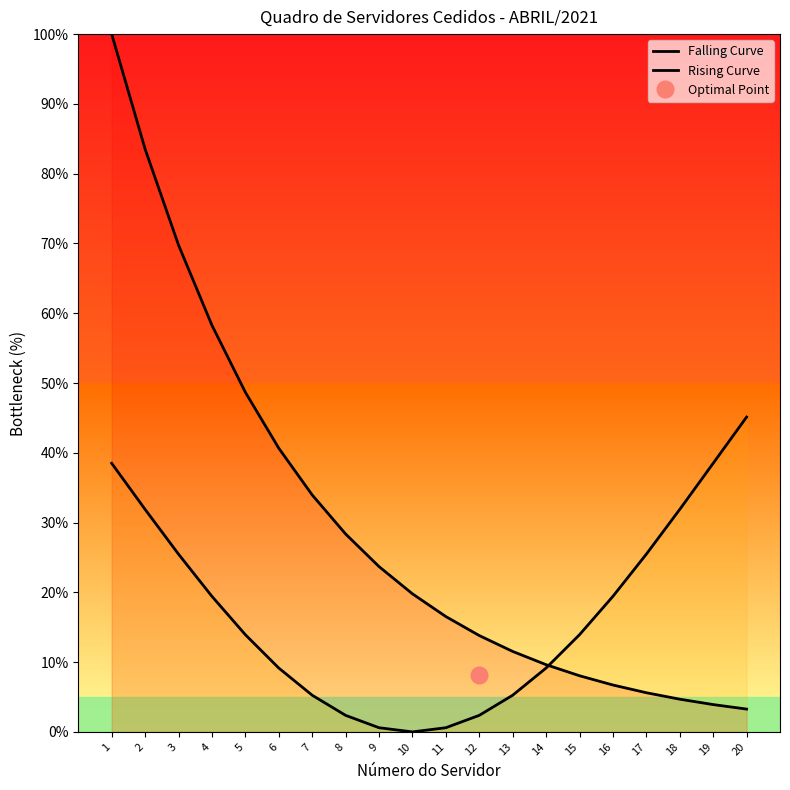

Rank the series by their maximum value, from highest to lowest.

Falling Curve, Rising Curve